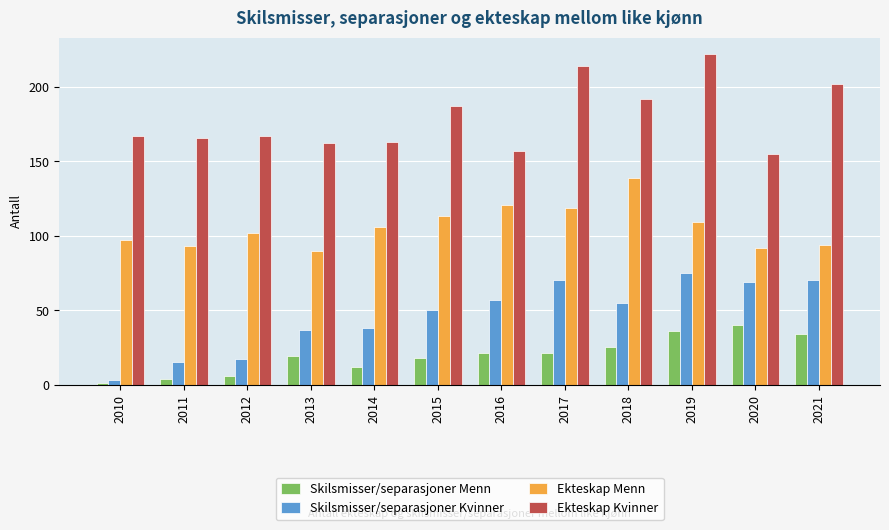

Which series changed the most between 2010 and 2012?

Skilsmisser/separasjoner Kvinner